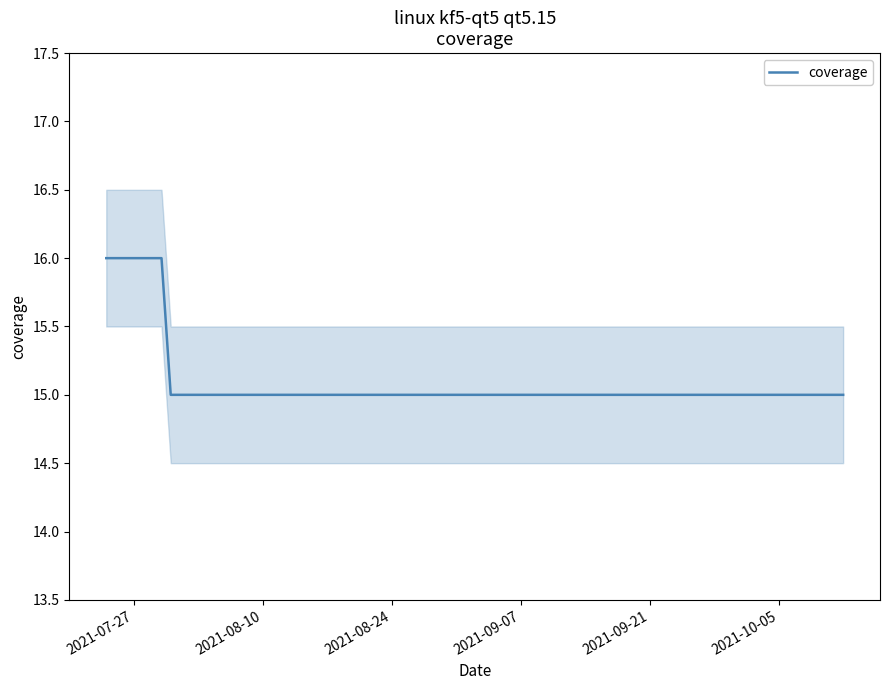

What is the highest value of the coverage series?

16